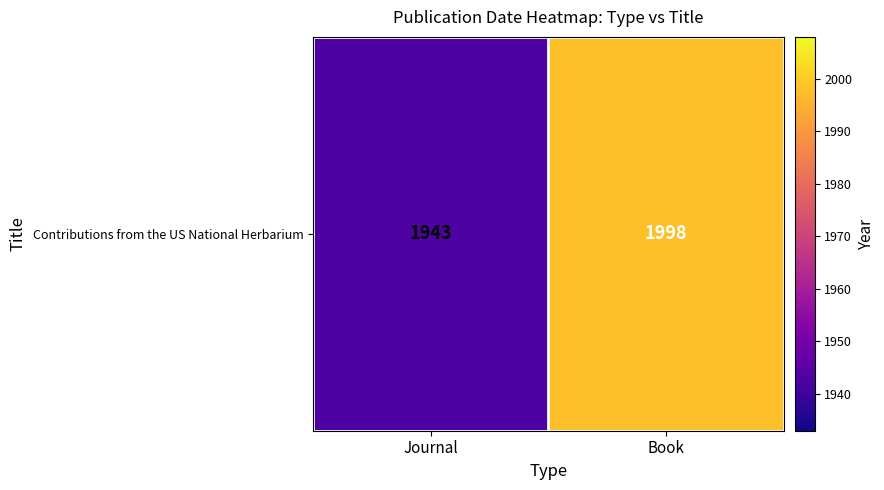

The value at Journal is 1943. True or false?

True